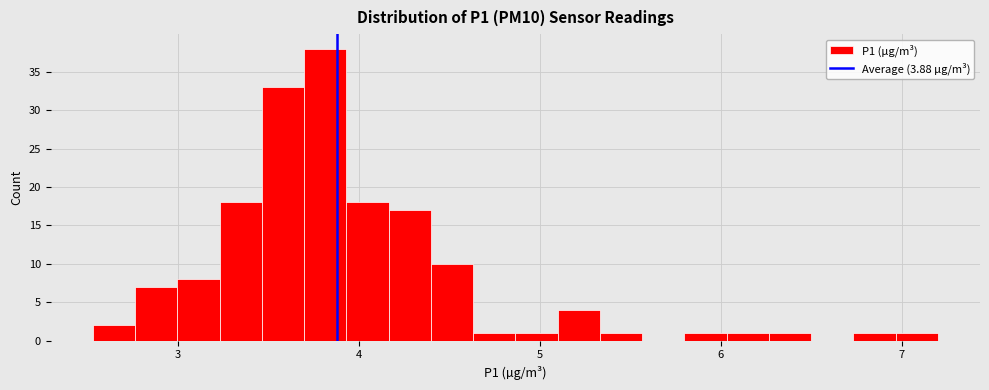

Around what value on the x-axis is the tallest bar? Give the approximate position of its centre, as read against the axis.

3.8